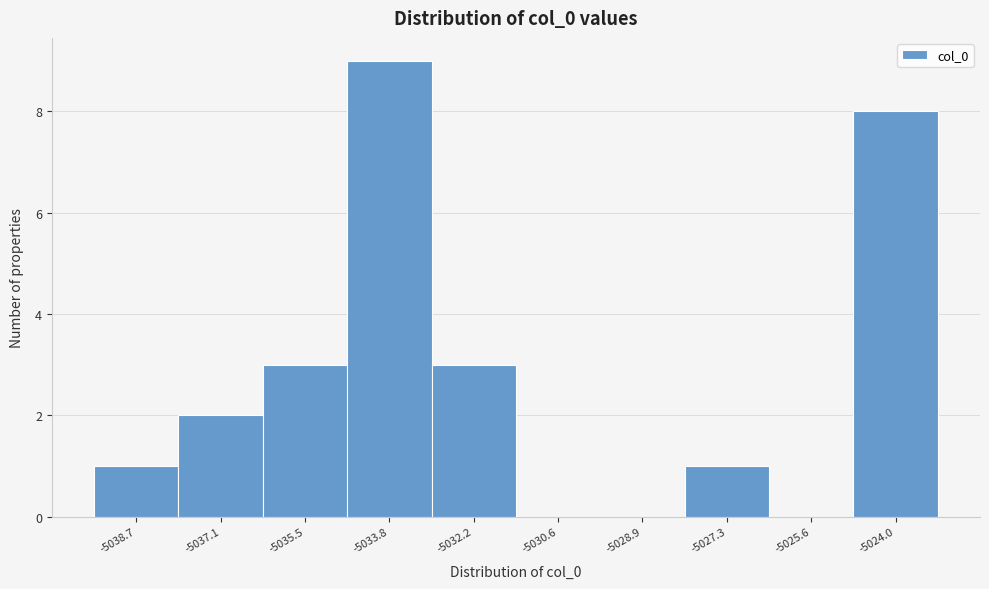

Reading left to right, list every bar in this chart as the range it spans on the x-axis followed by its height. Neither the bar edges nor the heights are printed on the chart, so give them approximately, as read against the axes.

-5039.6 to -5038.0: 1
-5038.0 to -5036.2: 2
-5036.2 to -5034.6: 3
-5034.6 to -5033.0: 9
-5033.0 to -5031.4: 3
-5031.4 to -5029.8: 0
-5029.8 to -5028.2: 0
-5028.2 to -5026.4: 1
-5026.4 to -5024.8: 0
-5024.8 to -5023.2: 8